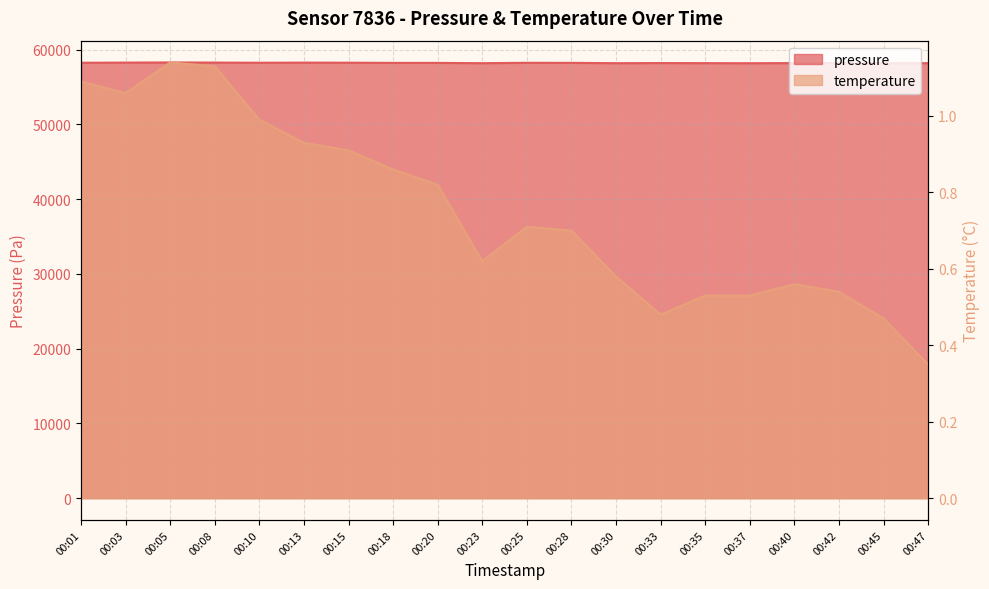

Is it true that pressure equals 35488.3 at 00:08?

False